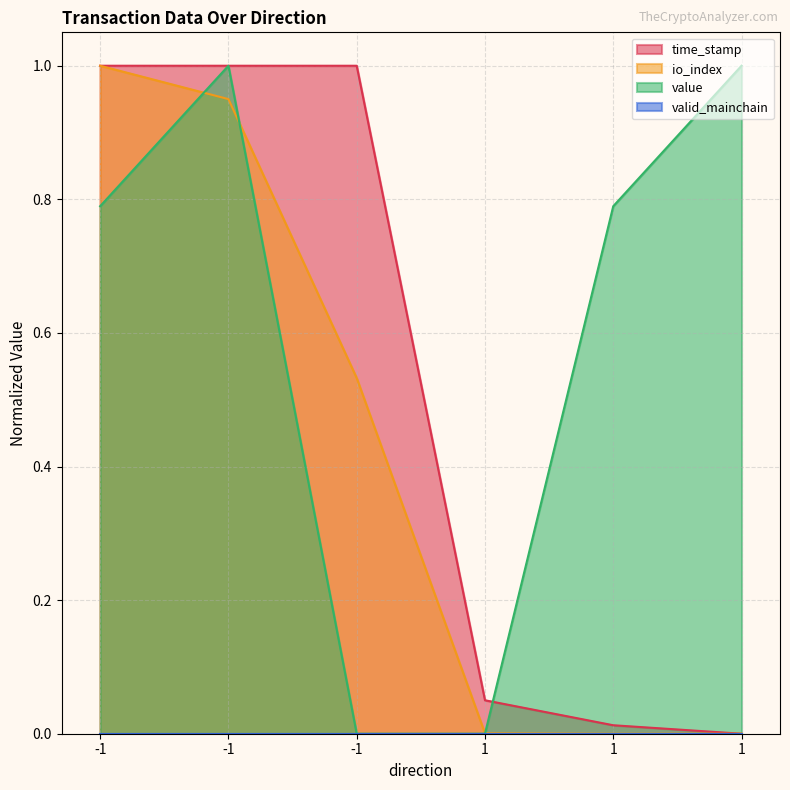

What is the difference between the maximum and minimum values in the value series?

1.0